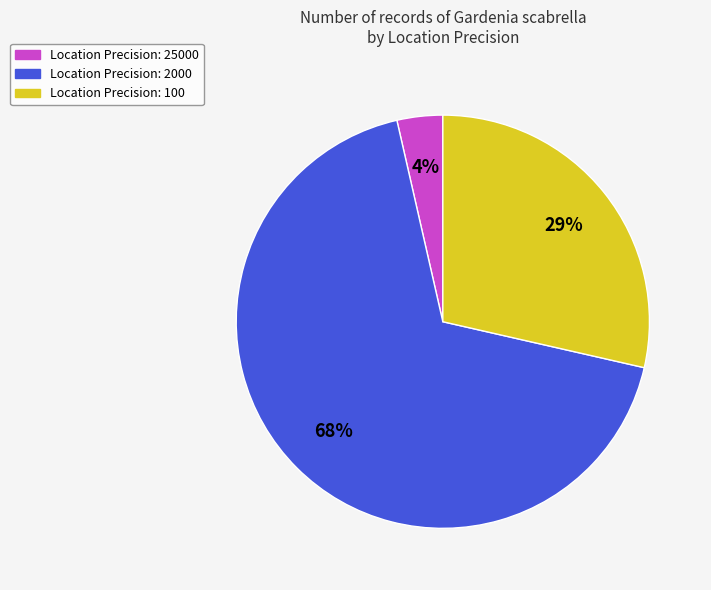

How many segments does this pie chart have?

3